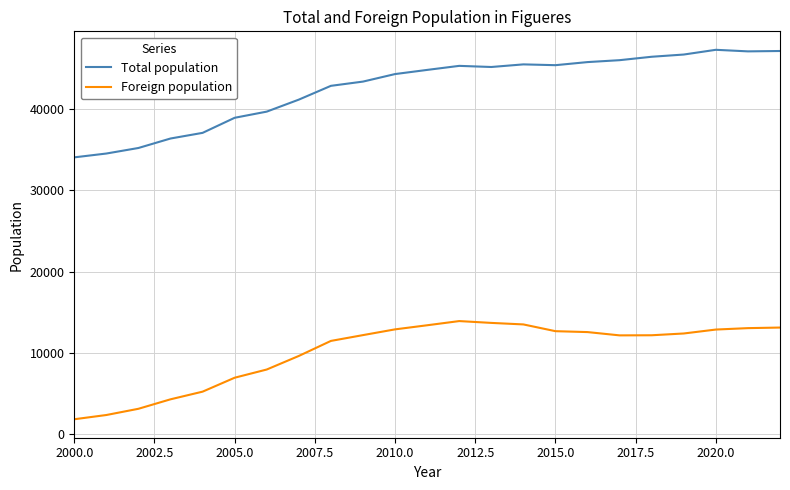

What is the difference between the maximum and minimum values in the Foreign population series?

12060